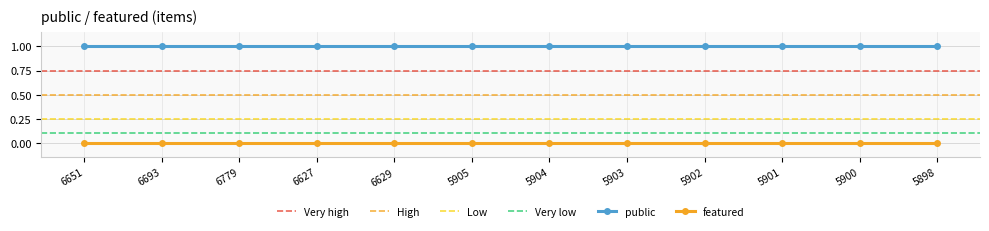

How many lines are shown in the chart?

2